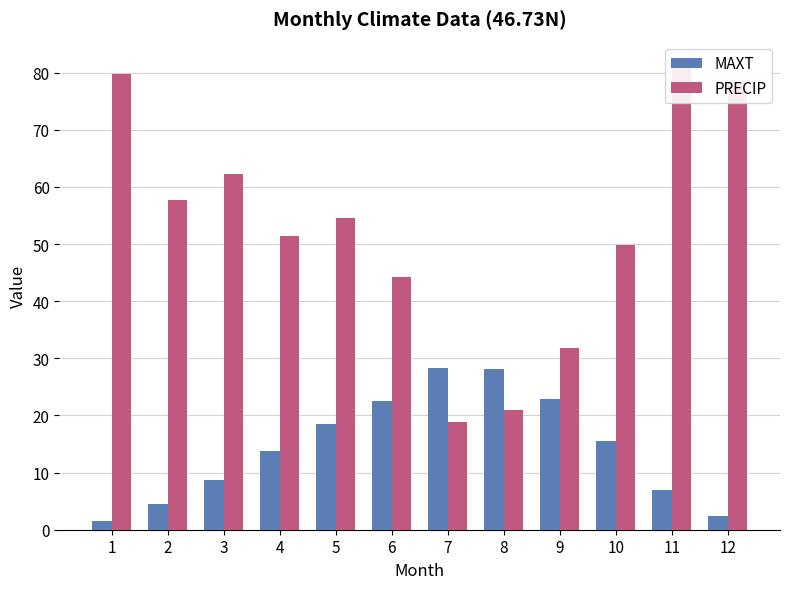

Rank the series by their maximum value, from highest to lowest.

PRECIP, MAXT